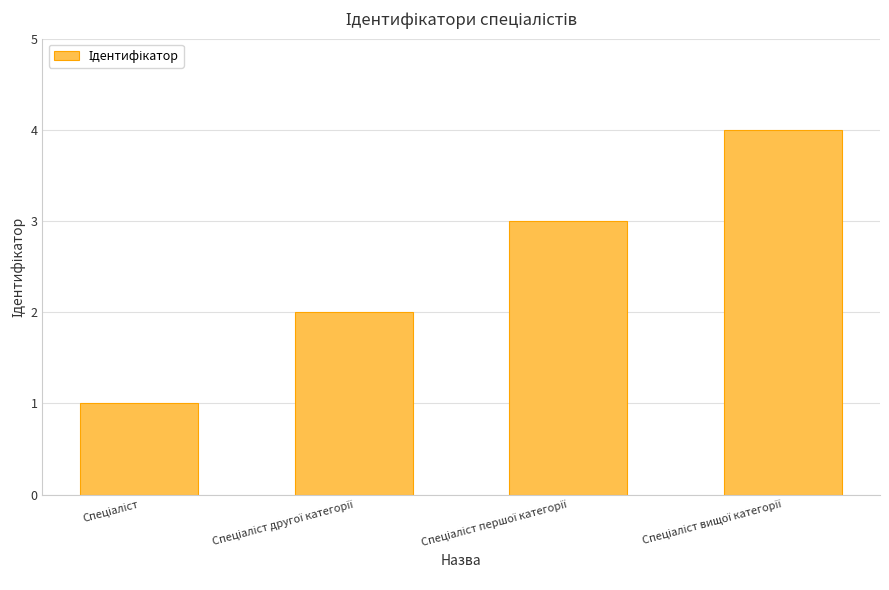

What is the difference between the maximum and minimum values?

3